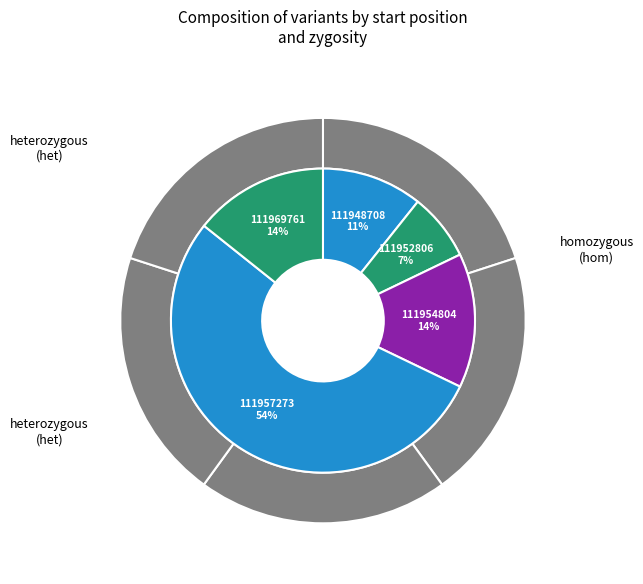

Between 111948708 and 111954804, which is larger?

111954804